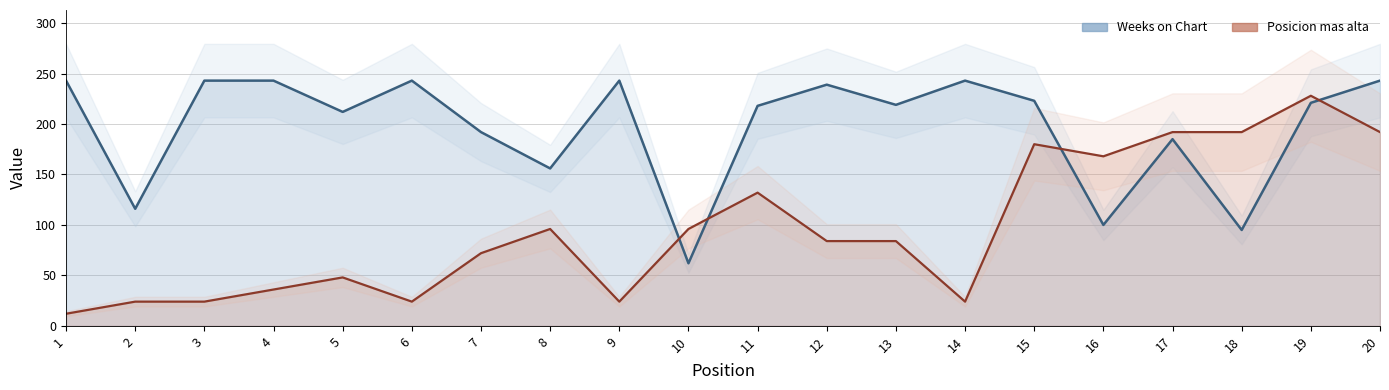

How many interior local peaks does the Weeks on Chart series have?

5